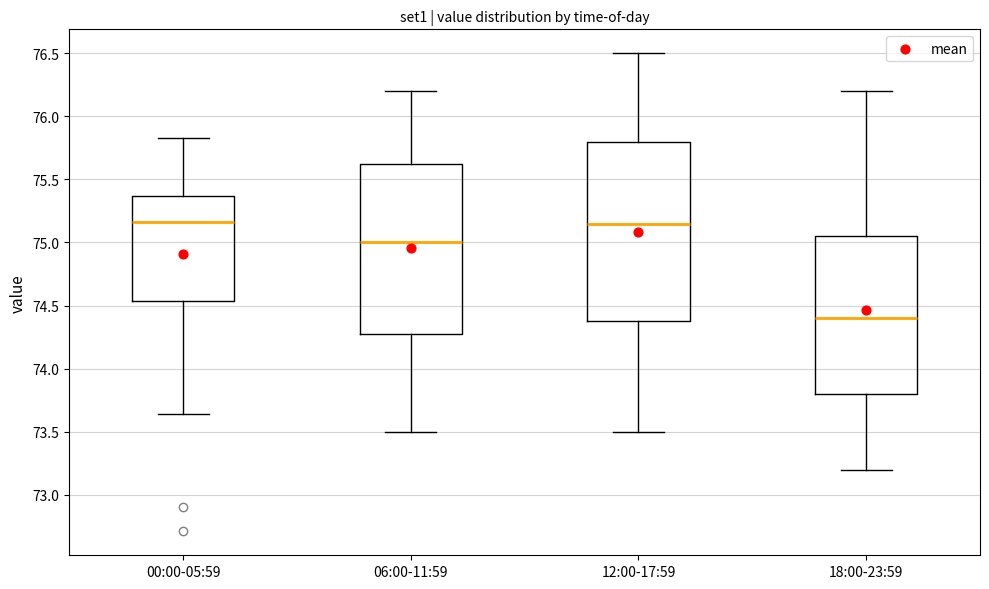

Which box is the tallest, from its lower edge to its upper edge?

12:00-17:59